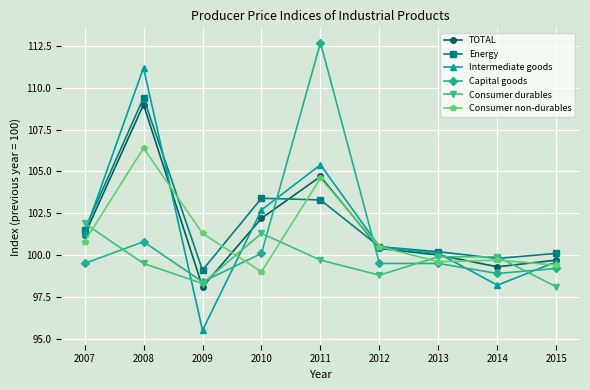

How many lines are shown in the chart?

6